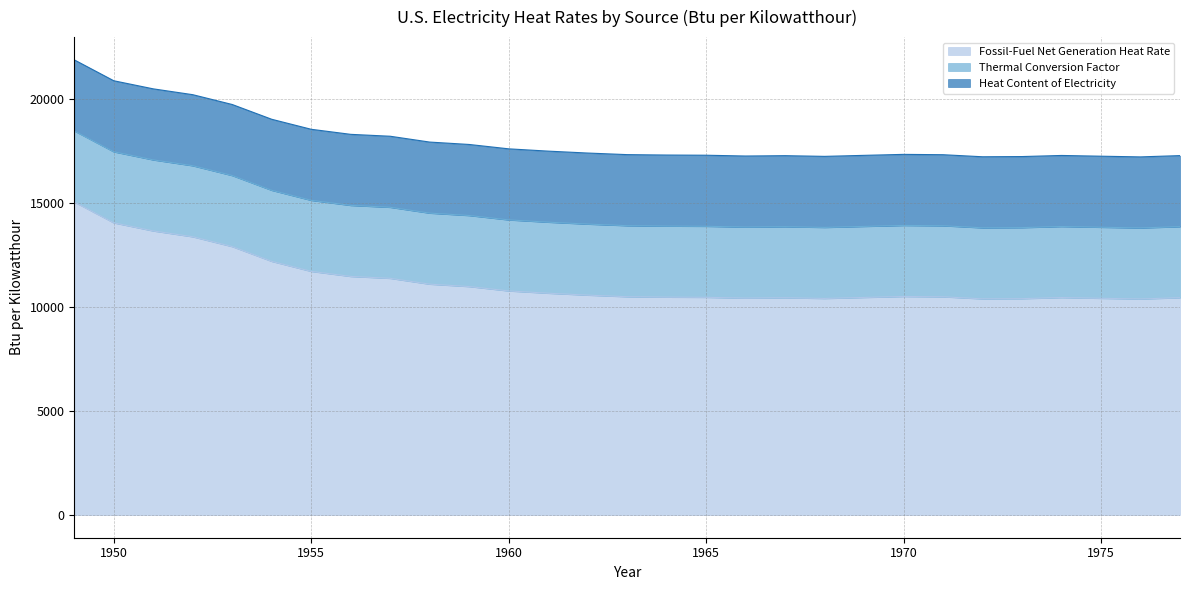

What is the average value of the Thermal Conversion Factor series?

3412